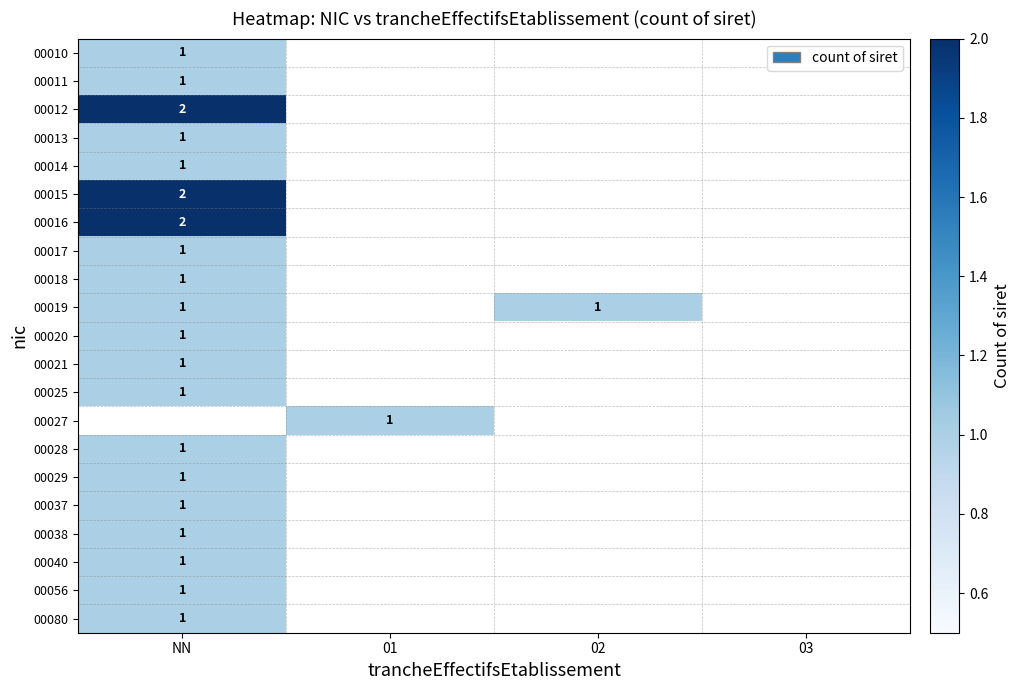

The 00038 series shows 1 at NN. True or false?

True